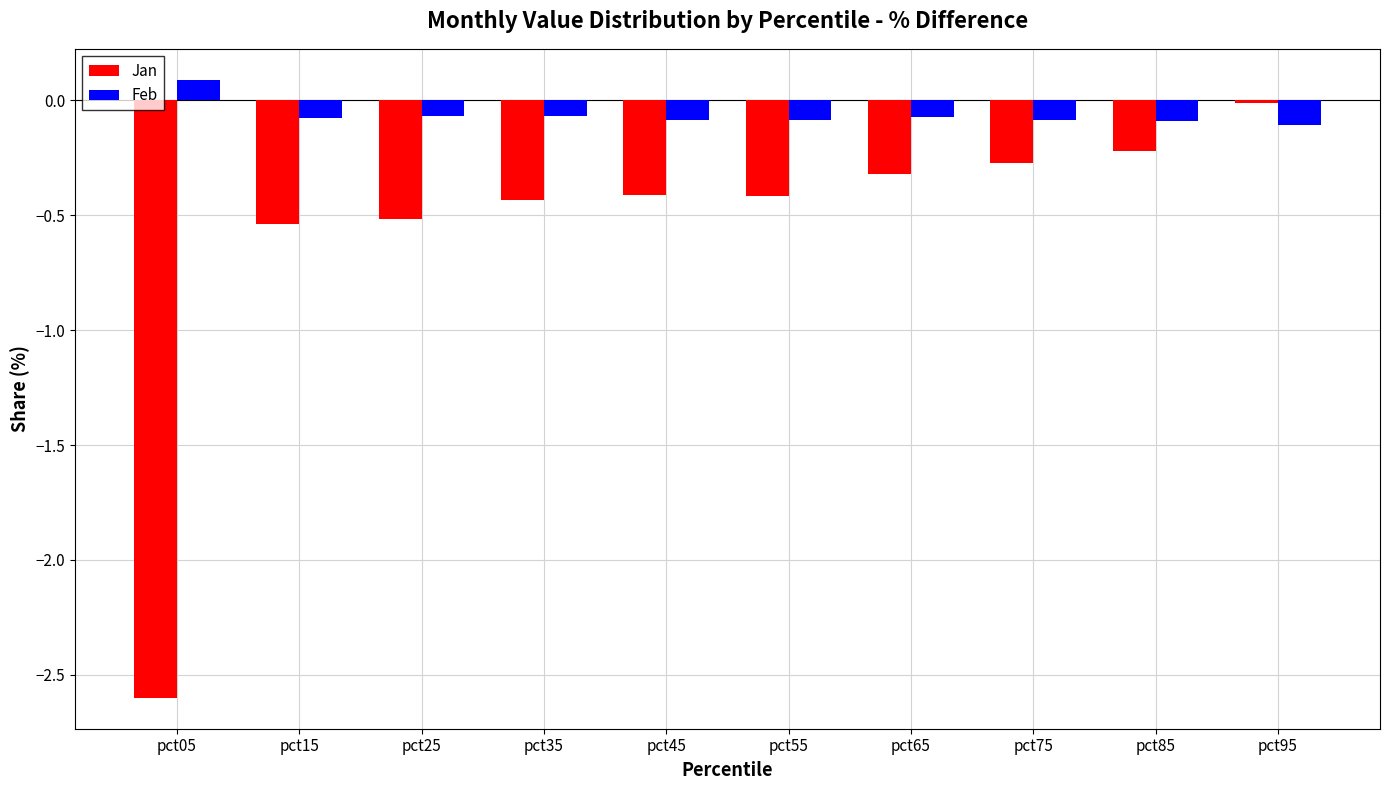

What is the total value across all series at pct15?

-0.6